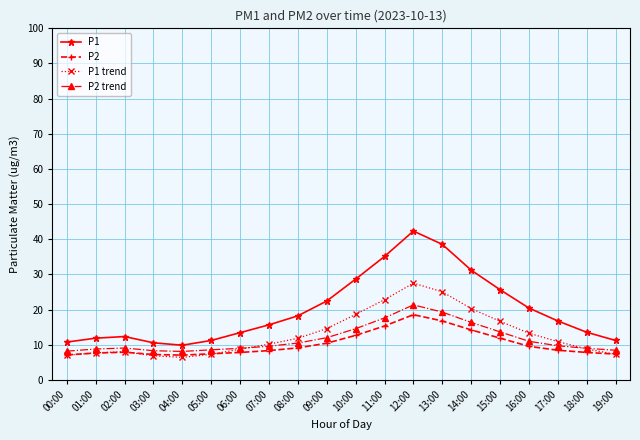

What are all the series names shown in the legend?

P1, P2, P1 trend, P2 trend